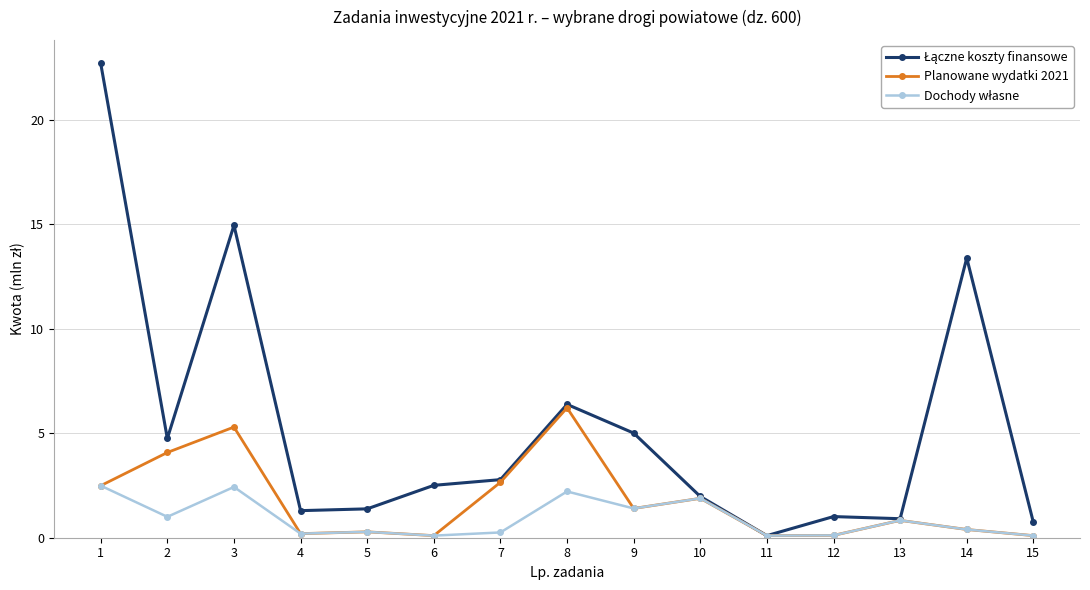

What is the total value across all series at 2?

9.8